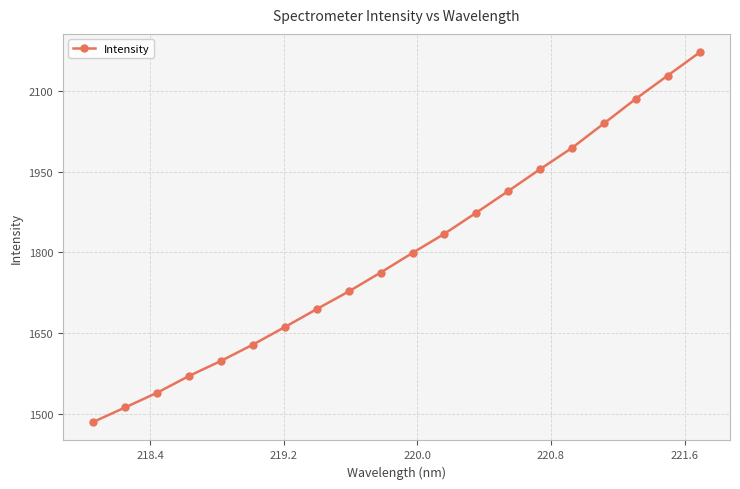

What is the maximum value shown in the chart?

2171.9